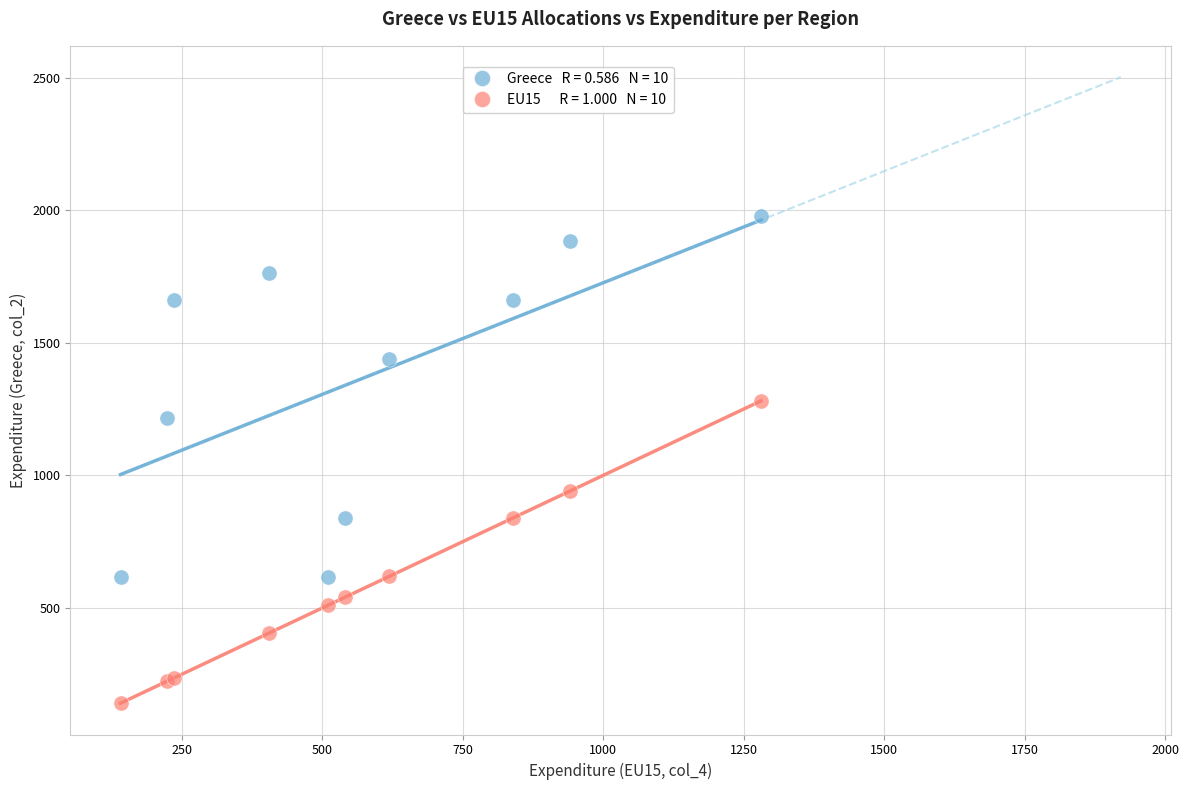

Across all series, what Y value is closest to 1059?

940.7